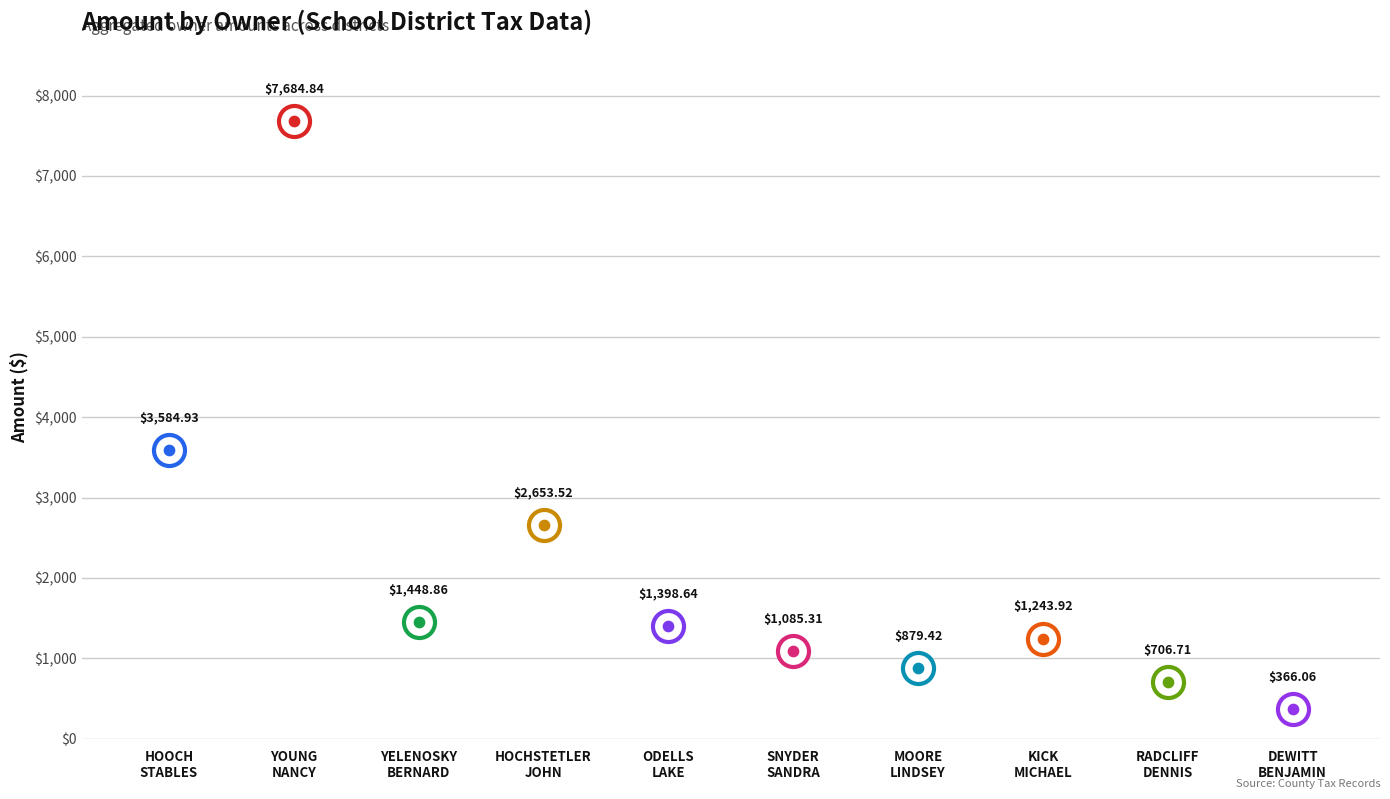

What is the change in value from HOCHSTETLER JOHN J to ODELLS LAKE YOUTH CAMP INC?

-1254.9